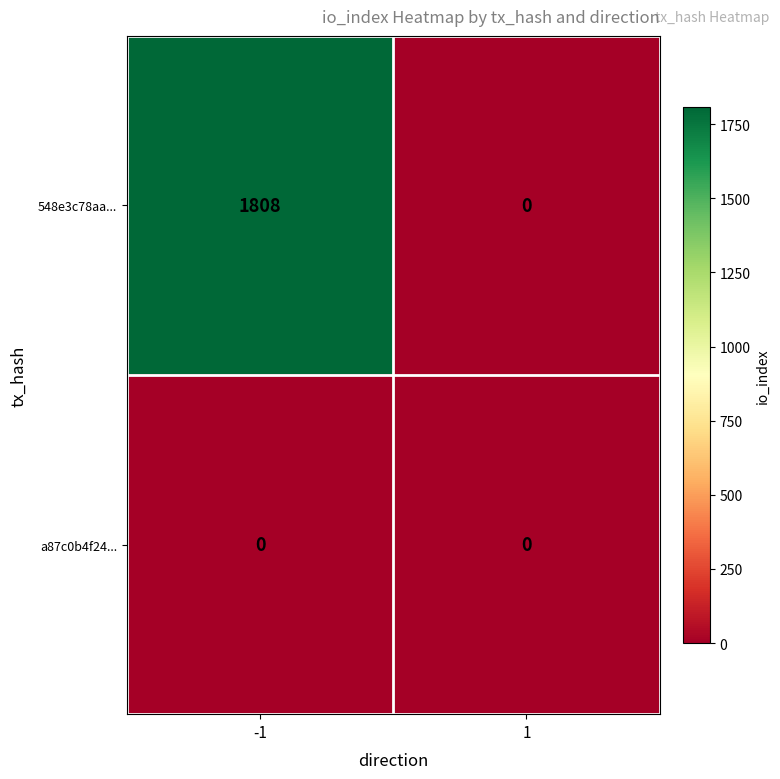

Reading left to right, list all the values displayed in this chart.

548e3c78aa...: -1=1808	1=0
a87c0b4f24...: -1=0	1=0